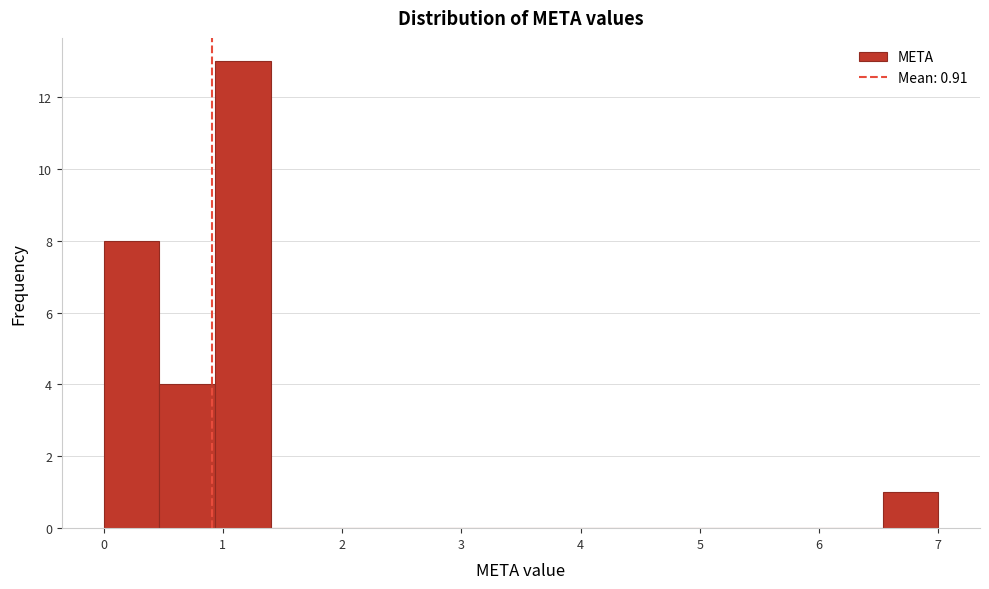

Which range on the x-axis has the tallest bar?

0.9 to 1.4